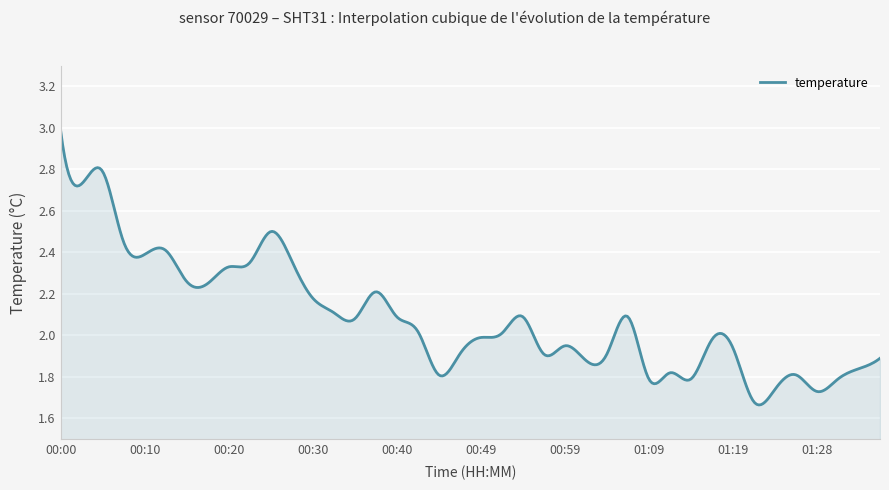

What is the difference between the maximum and minimum values?

1.3